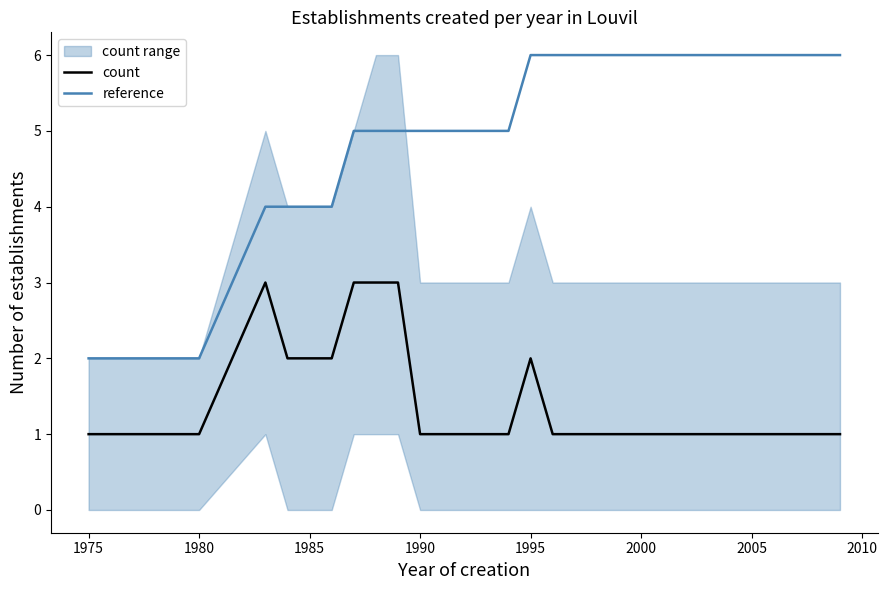

Which series has the largest total across all categories?

reference